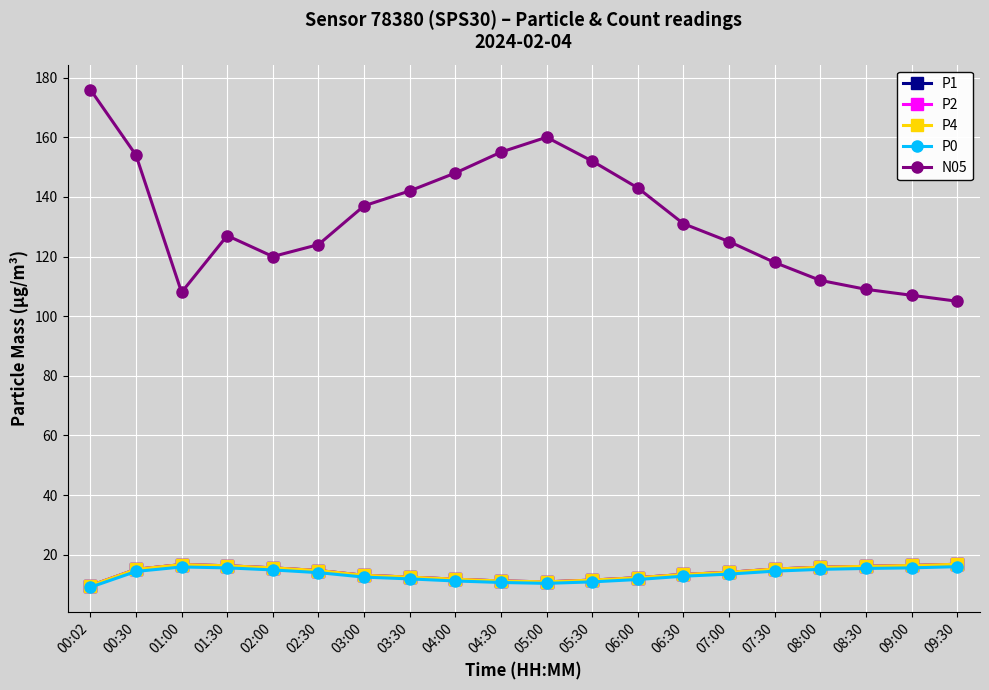

What is the average value of the P4 series?

14.0